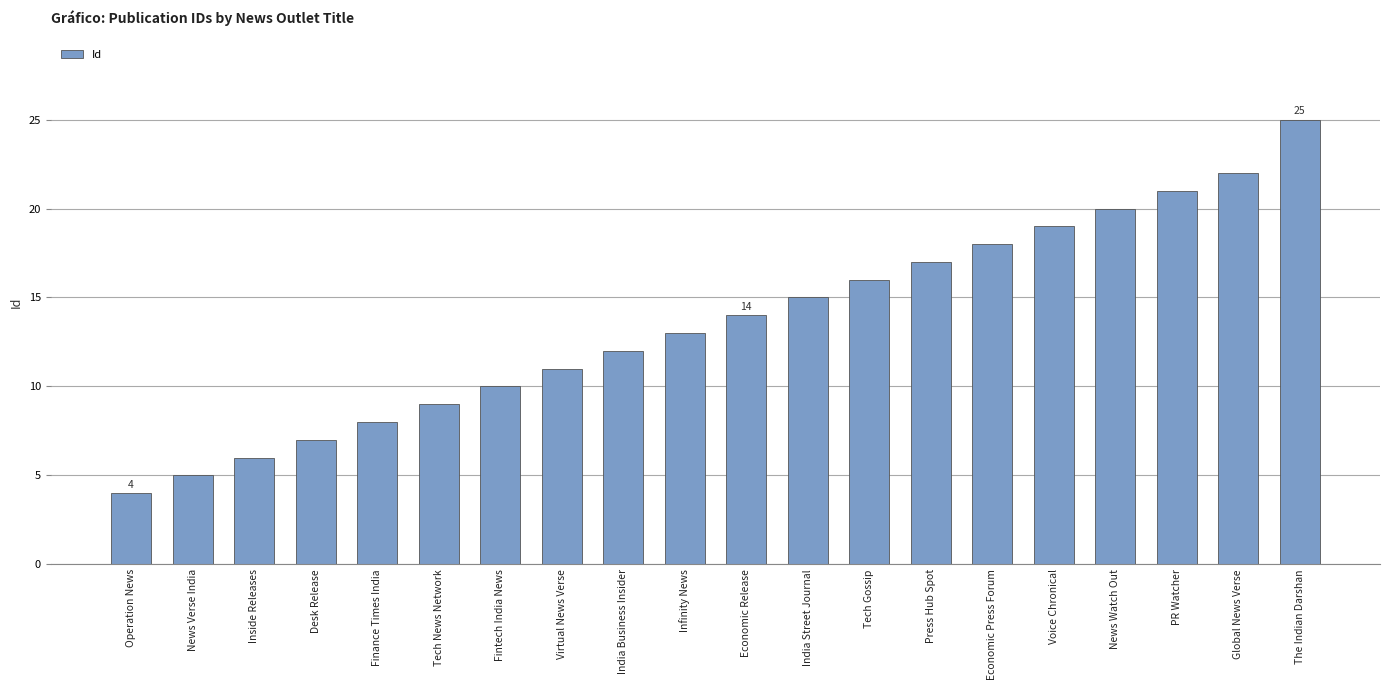

Where is the data nearest to the value 14?

Economic Release